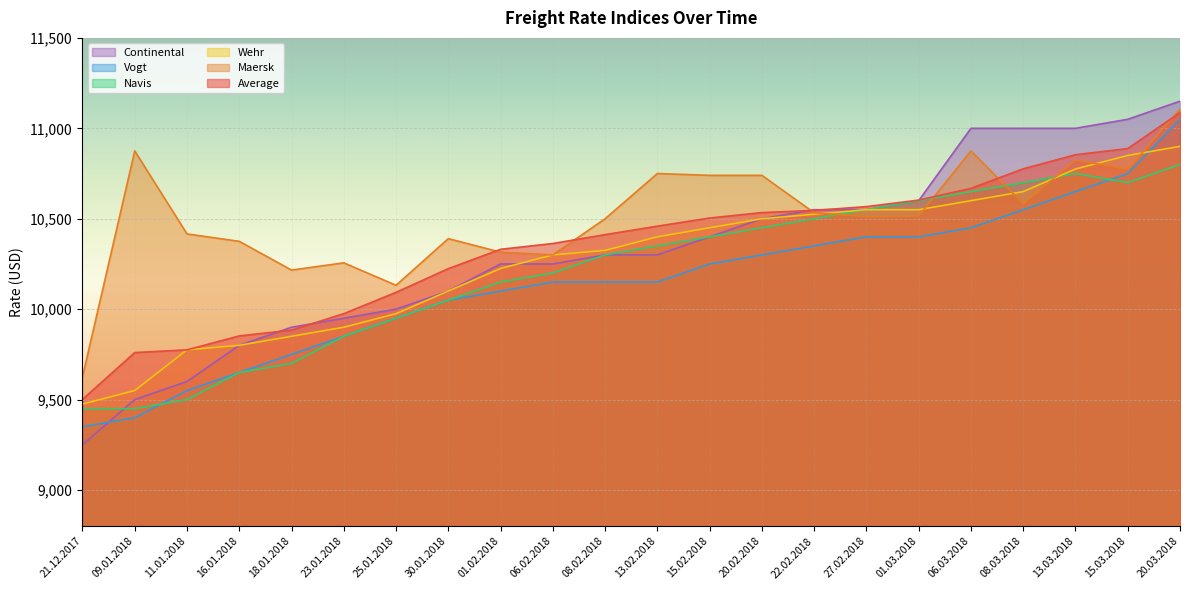

Which category has the lowest value across all series?

21.12.2017